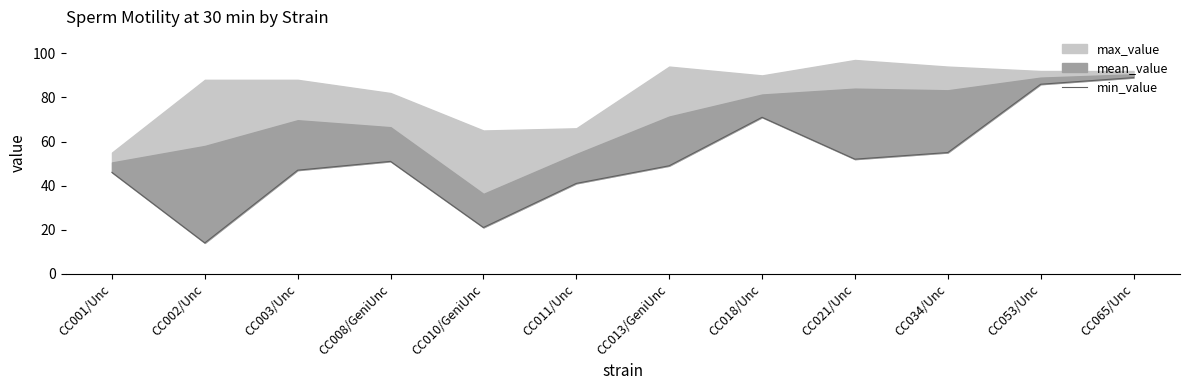

What is the label of the 4th point from the right?

CC021/Unc